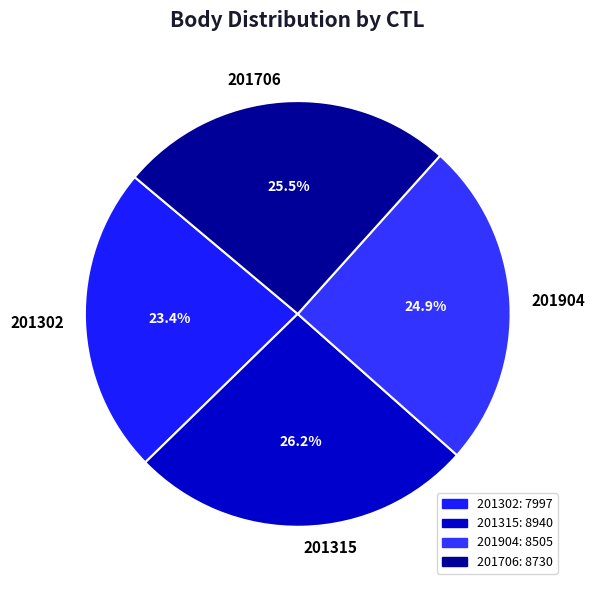

The 201315 slice represents 26% of the pie. True or false?

True